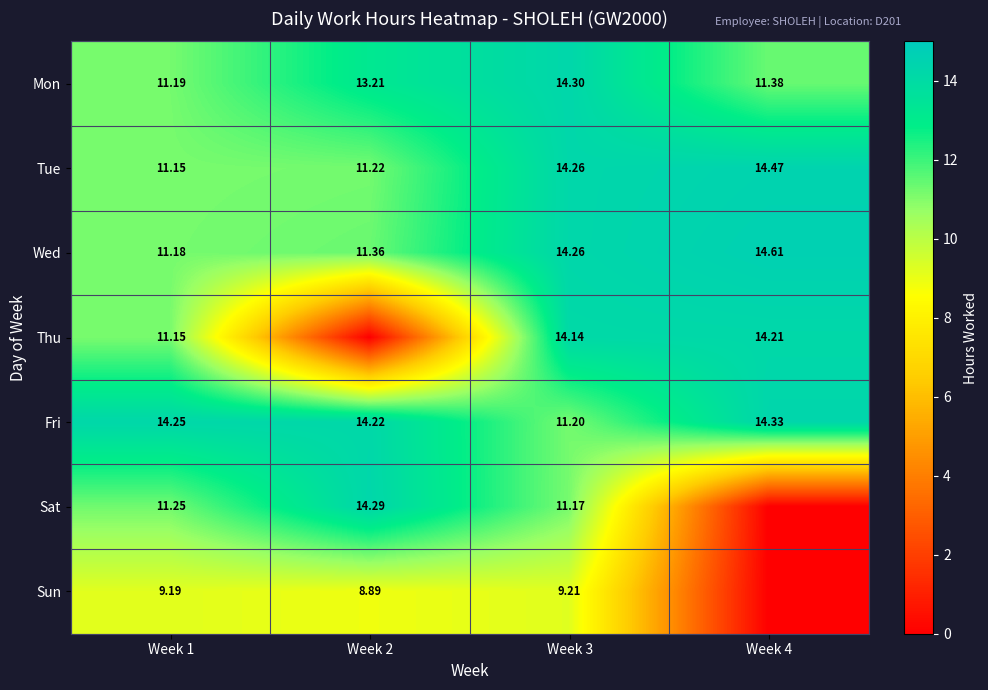

What is the maximum value for Tue?

14.5